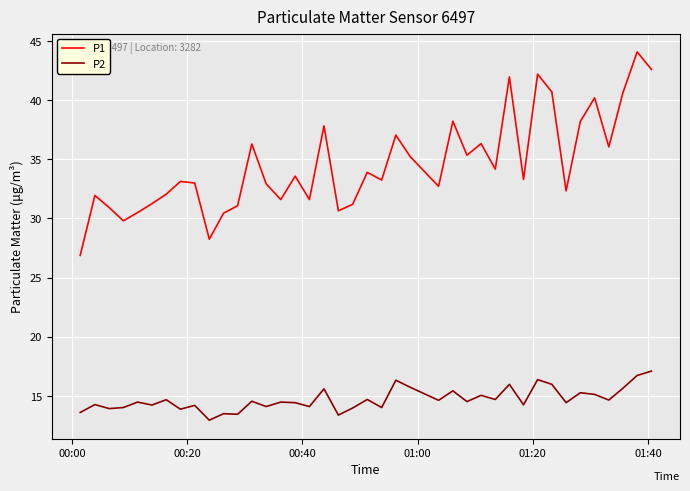

What is the highest value of the P2 series?

17.1